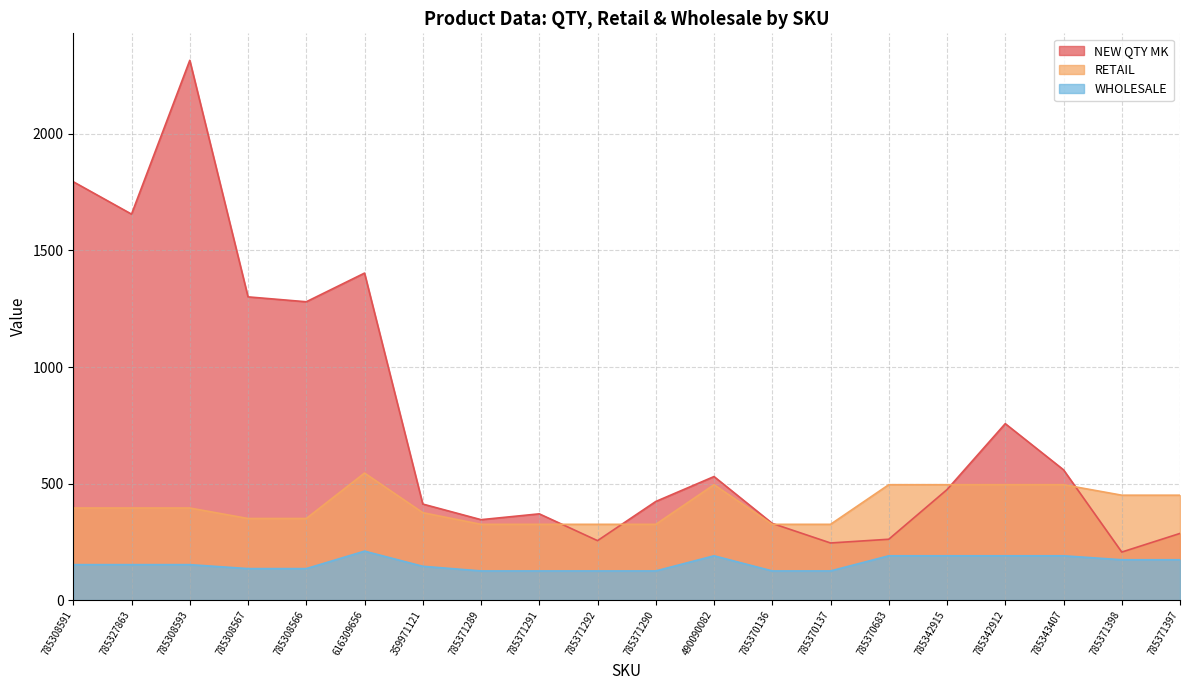

What is the minimum value shown in the chart?

125